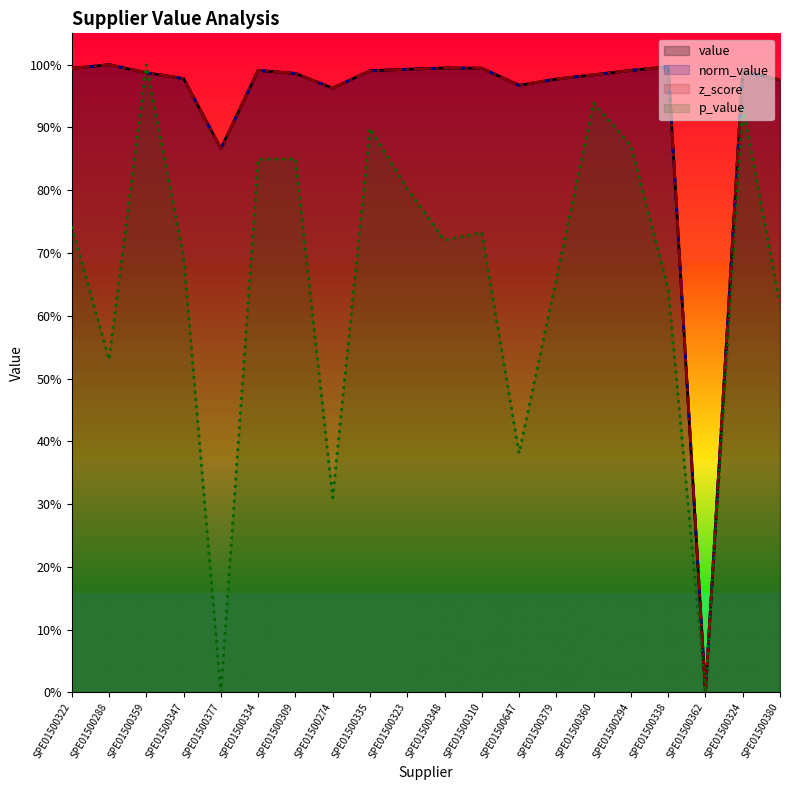

What position from the left is SPE01500310?

12